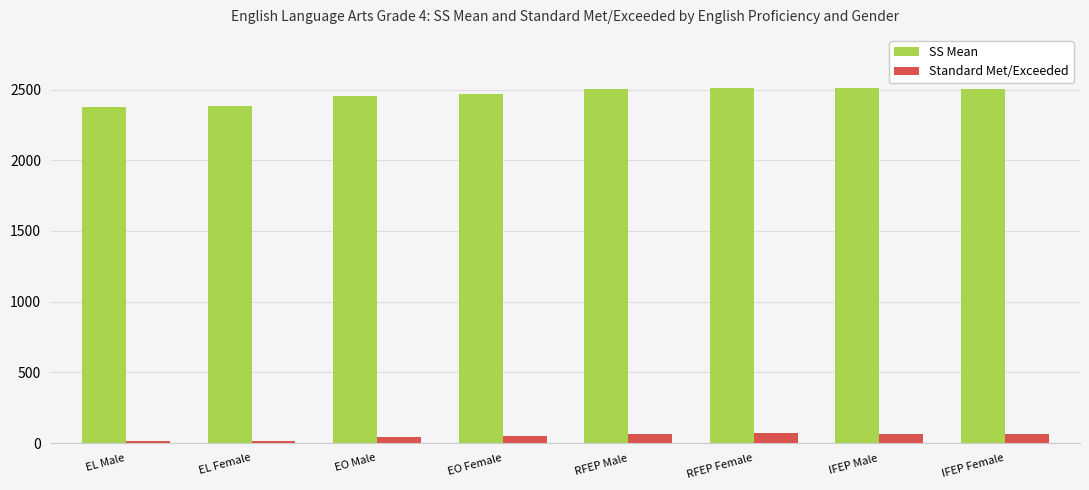

Rank the series by their maximum value, from lowest to highest.

Standard Met/Exceeded, SS Mean